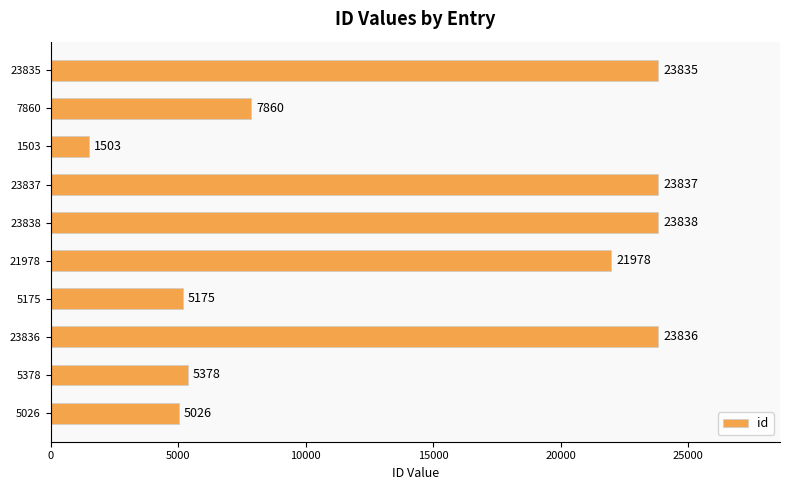

The value at 23835 is 23835. True or false?

True